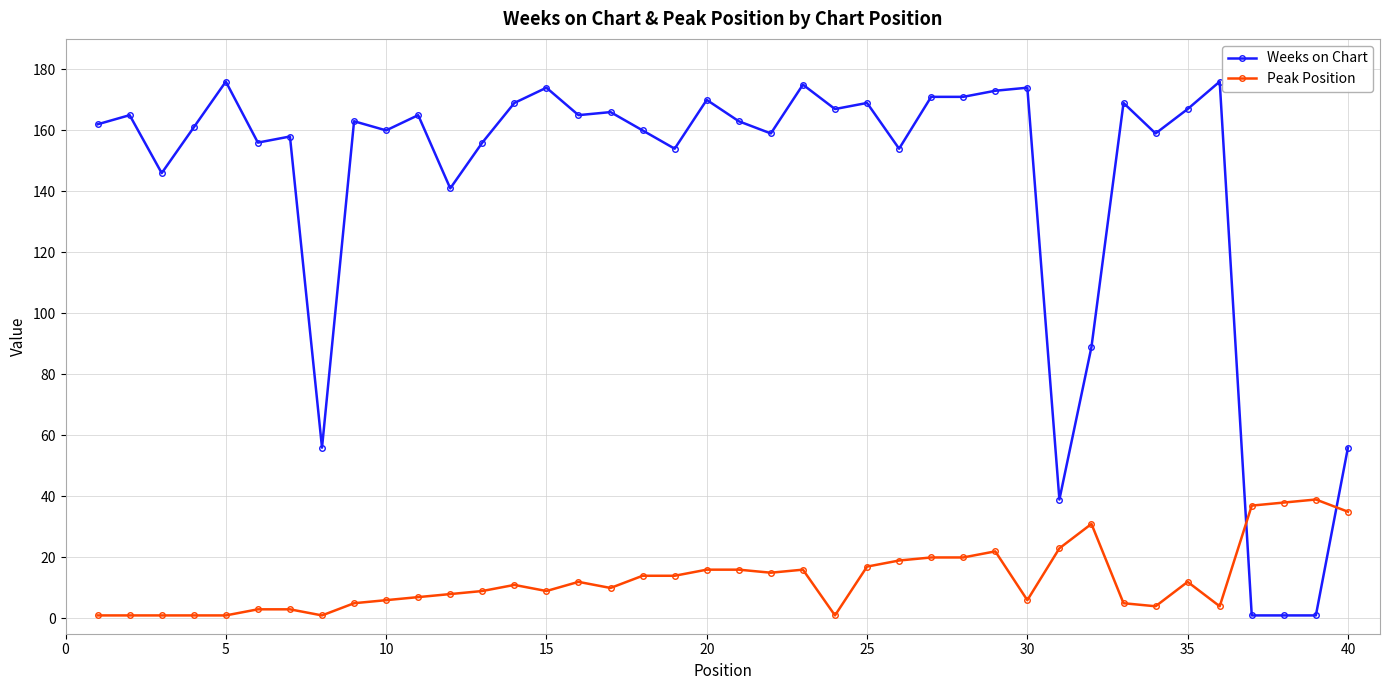

Which series has the largest range (max minus min)?

Weeks on Chart